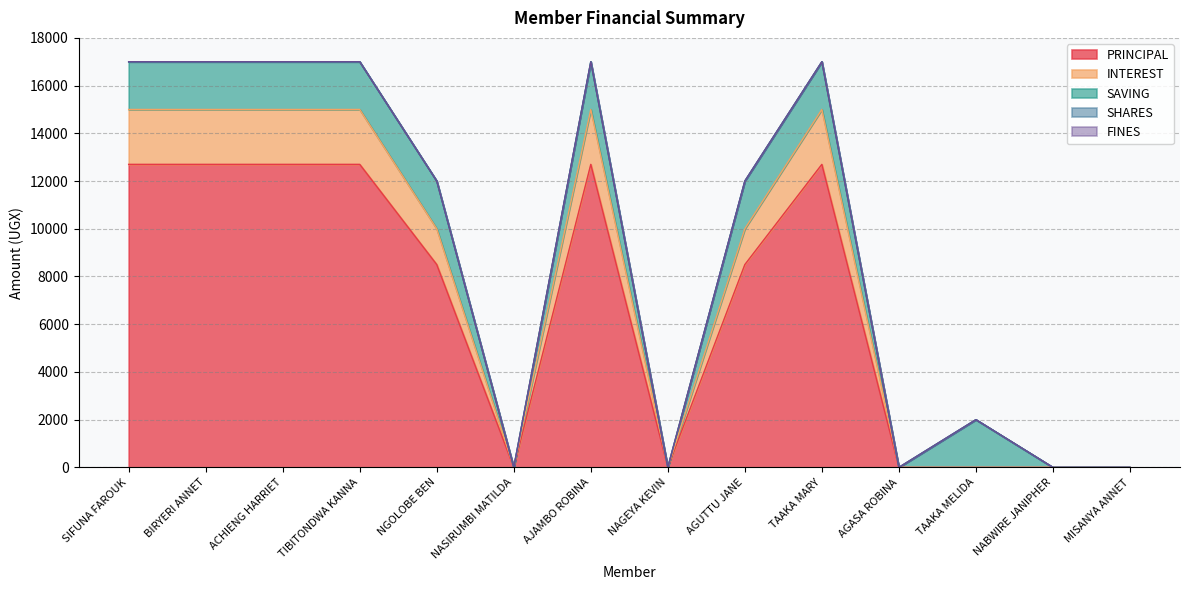

Where is PRINCIPAL nearest to the value 6350?

NGOLOBE BEN